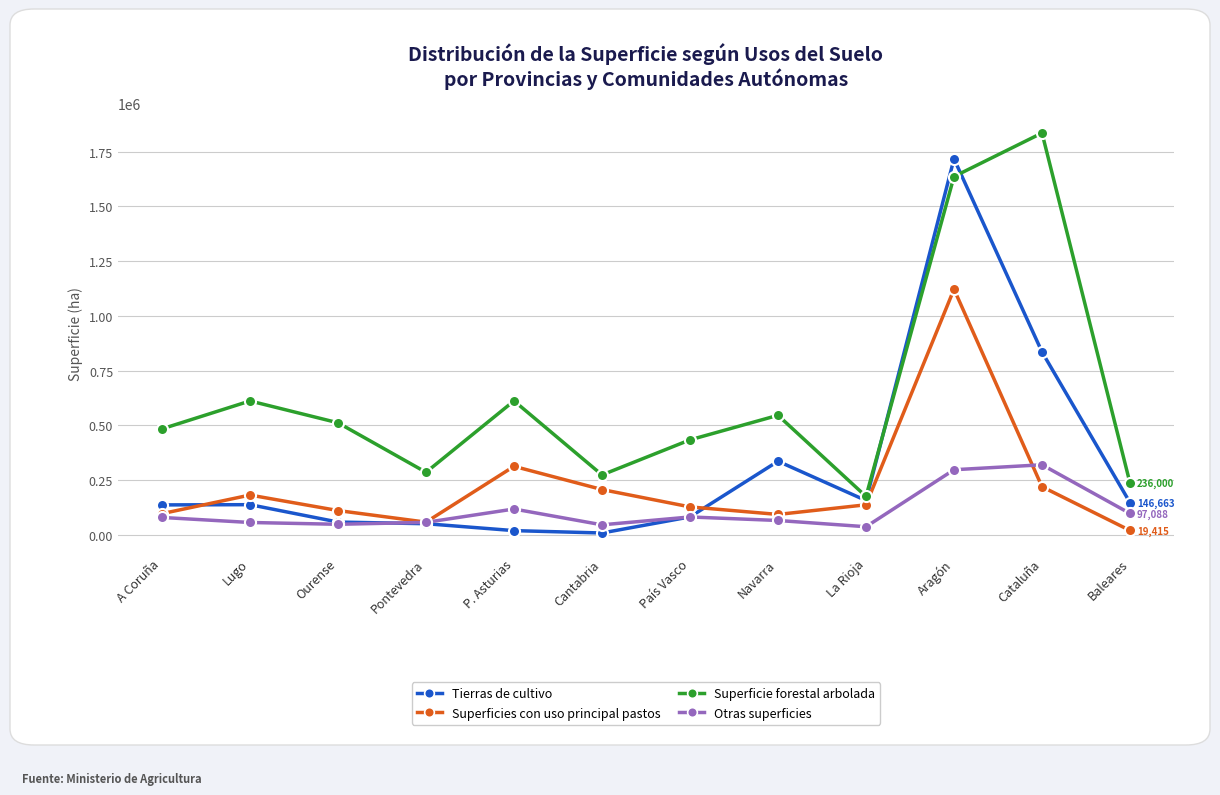

What is the approximate value of Tierras de cultivo at Navarra?

335792